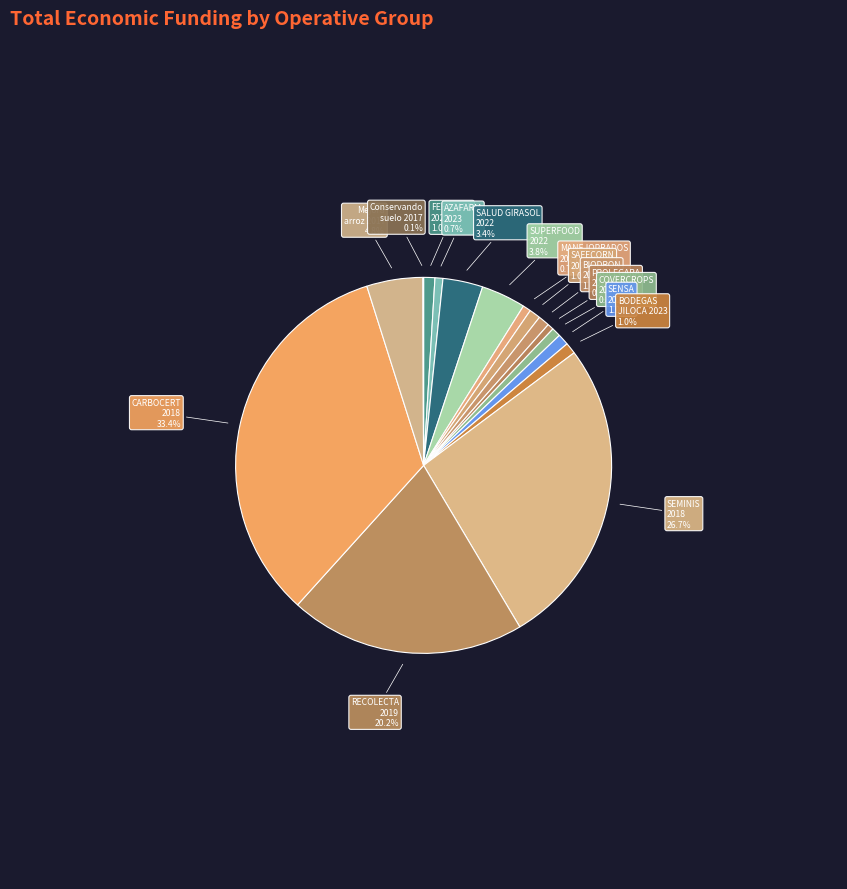

To the nearest percent, what is the difference between the largest and smallest slice percentages?

33%